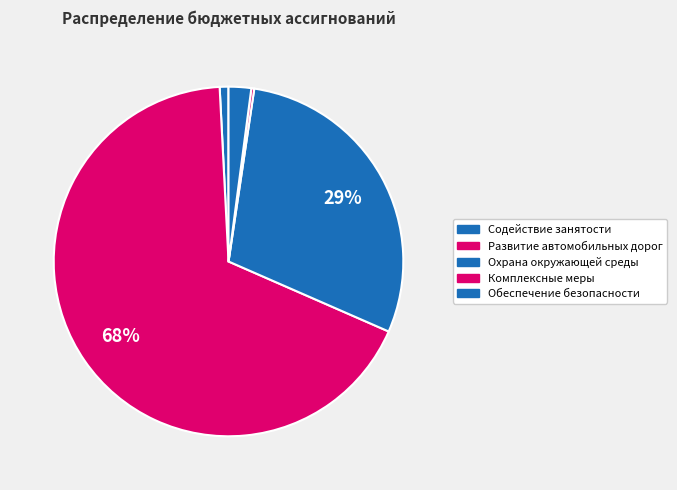

To the nearest percent, what percentage of the pie is Охрана окружающей среды?

29%